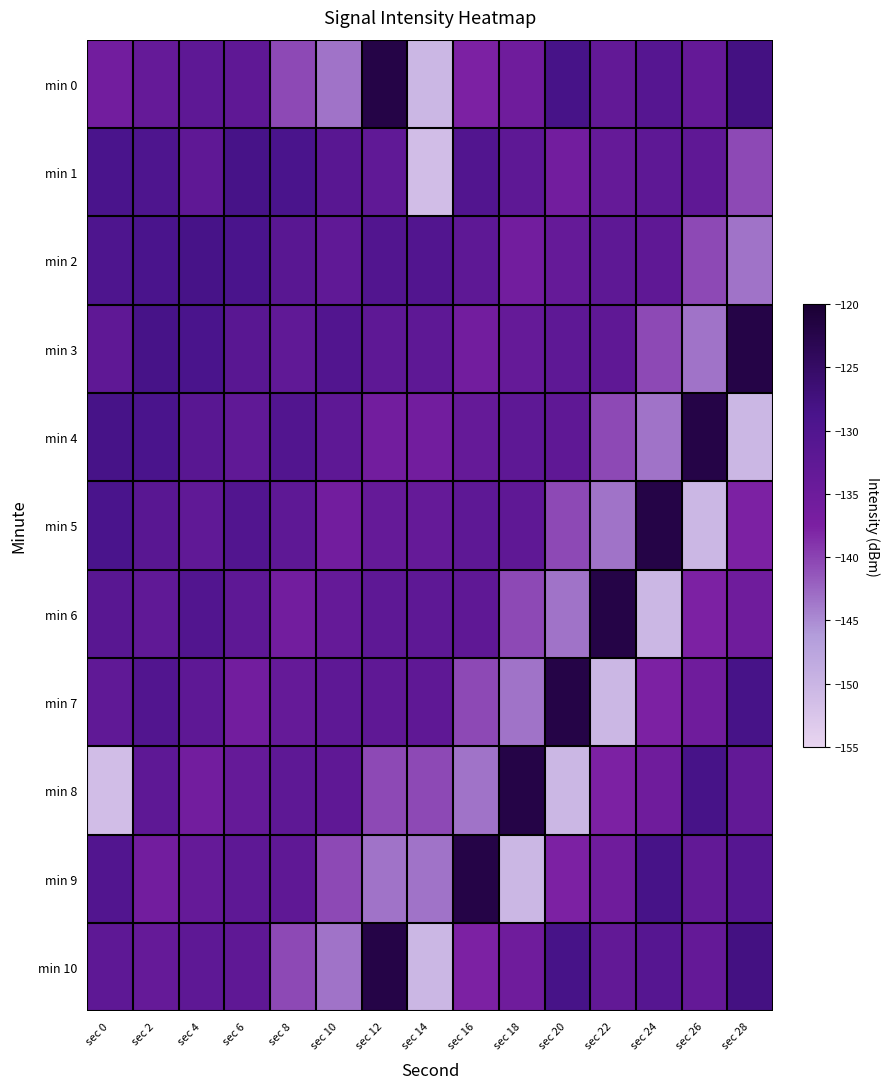

Reading left to right, transcribe all the data shown in this chart.

min 0: sec 0=-136.1	sec 2=-133.6	sec 4=-132.4	sec 6=-132.6	sec 8=-140.5	sec 10=-143.2	sec 12=-122.1	sec 14=-150.3	sec 16=-137.7	sec 18=-135.5	sec 20=-128.4	sec 22=-133.0	sec 24=-131.0	sec 26=-133.5	sec 28=-127.9
min 1: sec 0=-128.8	sec 2=-129.7	sec 4=-132.6	sec 6=-128.5	sec 8=-128.8	sec 10=-131.5	sec 12=-132.7	sec 14=-151.2	sec 16=-130.3	sec 18=-132.4	sec 20=-136.1	sec 22=-133.6	sec 24=-132.4	sec 26=-132.6	sec 28=-140.5
min 2: sec 0=-129.7	sec 2=-128.8	sec 4=-128.5	sec 6=-128.8	sec 8=-131.5	sec 10=-132.7	sec 12=-130.3	sec 14=-130.3	sec 16=-132.4	sec 18=-136.1	sec 20=-133.6	sec 22=-132.4	sec 24=-132.6	sec 26=-140.5	sec 28=-143.2
min 3: sec 0=-132.6	sec 2=-128.5	sec 4=-128.8	sec 6=-131.5	sec 8=-132.7	sec 10=-130.3	sec 12=-132.4	sec 14=-132.4	sec 16=-136.1	sec 18=-133.6	sec 20=-132.4	sec 22=-132.6	sec 24=-140.5	sec 26=-143.2	sec 28=-122.1
min 4: sec 0=-128.5	sec 2=-128.8	sec 4=-131.5	sec 6=-132.7	sec 8=-130.3	sec 10=-132.4	sec 12=-136.1	sec 14=-136.1	sec 16=-133.6	sec 18=-132.4	sec 20=-132.6	sec 22=-140.5	sec 24=-143.2	sec 26=-122.1	sec 28=-150.3
min 5: sec 0=-128.8	sec 2=-131.5	sec 4=-132.7	sec 6=-130.3	sec 8=-132.4	sec 10=-136.1	sec 12=-133.6	sec 14=-133.6	sec 16=-132.4	sec 18=-132.6	sec 20=-140.5	sec 22=-143.2	sec 24=-122.1	sec 26=-150.3	sec 28=-137.7
min 6: sec 0=-131.5	sec 2=-132.7	sec 4=-130.3	sec 6=-132.4	sec 8=-136.1	sec 10=-133.6	sec 12=-132.4	sec 14=-132.4	sec 16=-132.6	sec 18=-140.5	sec 20=-143.2	sec 22=-122.1	sec 24=-150.3	sec 26=-137.7	sec 28=-135.5
min 7: sec 0=-132.7	sec 2=-130.3	sec 4=-132.4	sec 6=-136.1	sec 8=-133.6	sec 10=-132.4	sec 12=-132.6	sec 14=-132.6	sec 16=-140.5	sec 18=-143.2	sec 20=-122.1	sec 22=-150.3	sec 24=-137.7	sec 26=-135.5	sec 28=-128.4
min 8: sec 0=-151.2	sec 2=-132.4	sec 4=-136.1	sec 6=-133.6	sec 8=-132.4	sec 10=-132.6	sec 12=-140.5	sec 14=-140.5	sec 16=-143.2	sec 18=-122.1	sec 20=-150.3	sec 22=-137.7	sec 24=-135.5	sec 26=-128.4	sec 28=-133.0
min 9: sec 0=-130.3	sec 2=-136.1	sec 4=-133.6	sec 6=-132.4	sec 8=-132.6	sec 10=-140.5	sec 12=-143.2	sec 14=-143.2	sec 16=-122.1	sec 18=-150.3	sec 20=-137.7	sec 22=-135.5	sec 24=-128.4	sec 26=-133.0	sec 28=-131.0
min 10: sec 0=-132.4	sec 2=-133.6	sec 4=-132.4	sec 6=-132.6	sec 8=-140.5	sec 10=-143.2	sec 12=-122.1	sec 14=-150.3	sec 16=-137.7	sec 18=-135.5	sec 20=-128.4	sec 22=-133.0	sec 24=-131.0	sec 26=-133.5	sec 28=-127.9